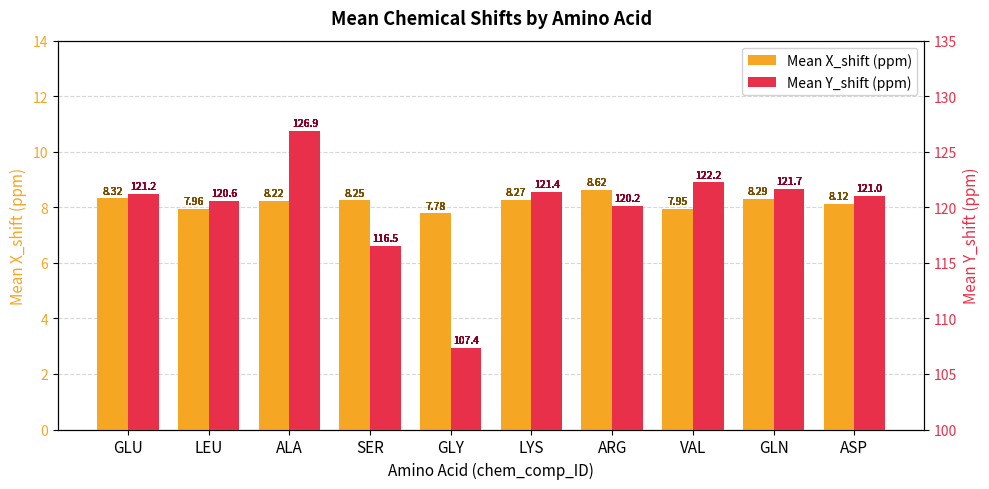

What value does the Mean Y_shift (ppm) series have at GLN?

121.7